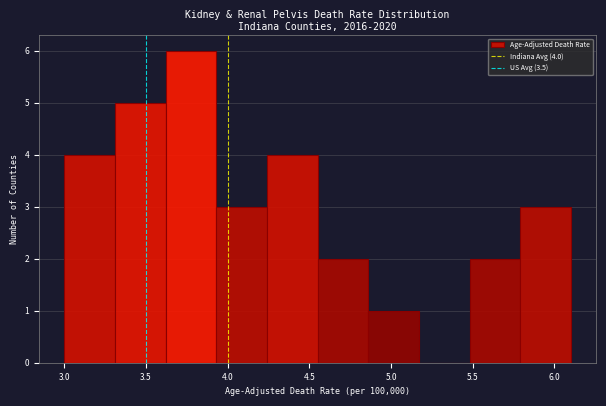

Which range on the x-axis has the tallest bar?

3.62 to 3.93